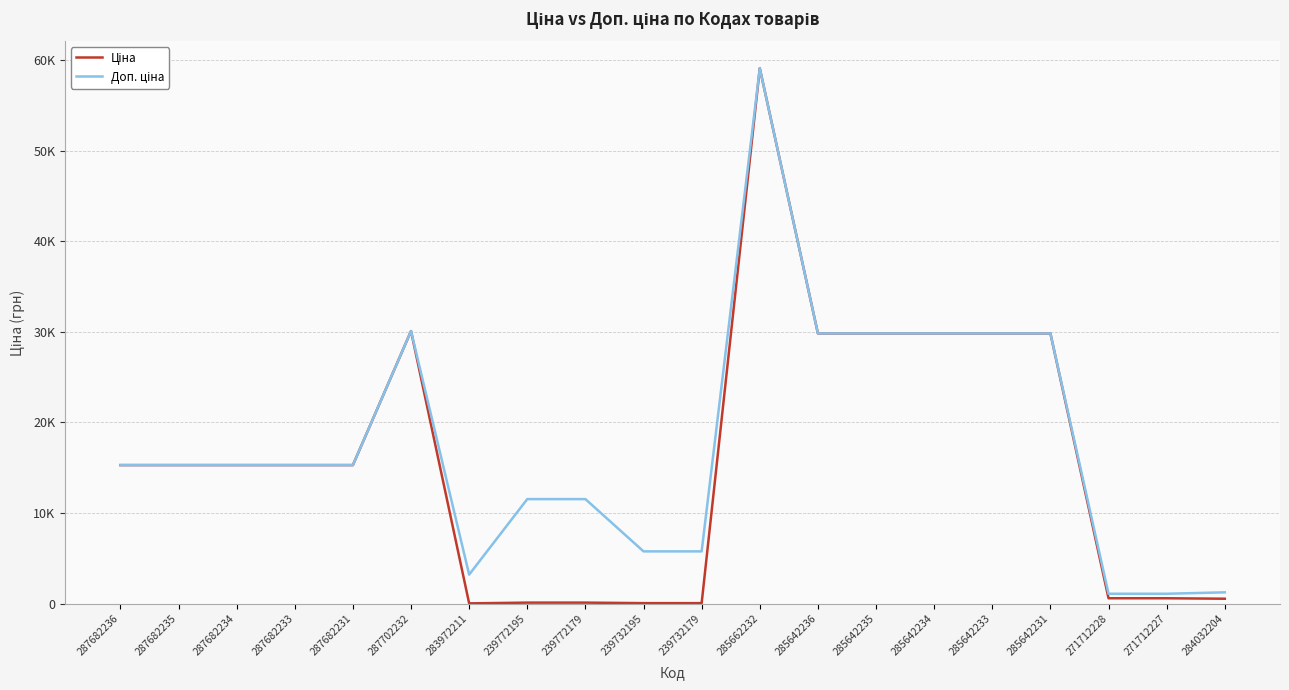

What is the value of the Доп. ціна point at the 13th from the left?

29819.2